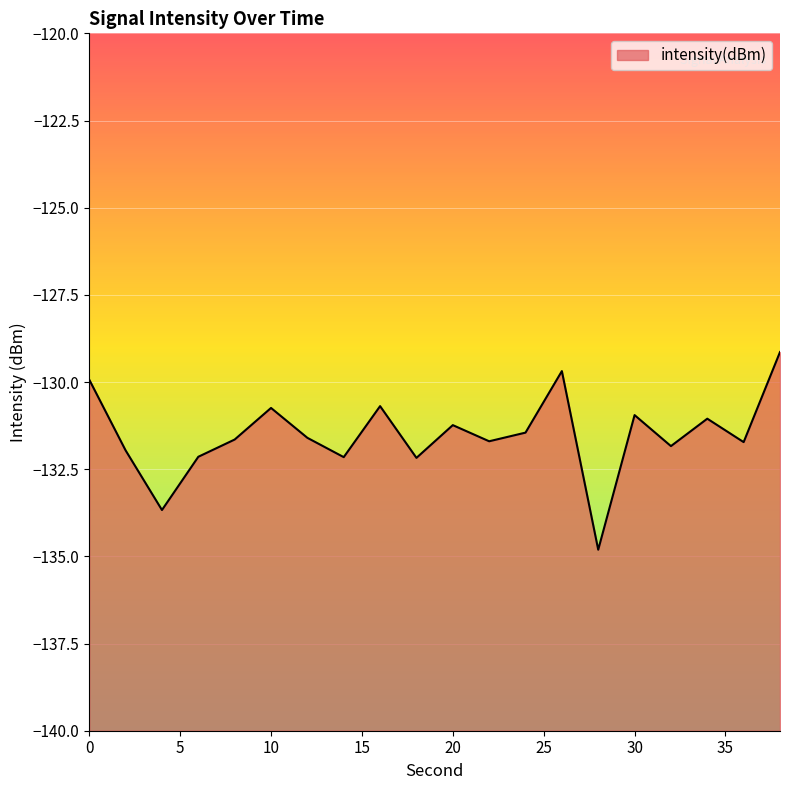

True or false: the data has more than 2 interior local peaks.

True